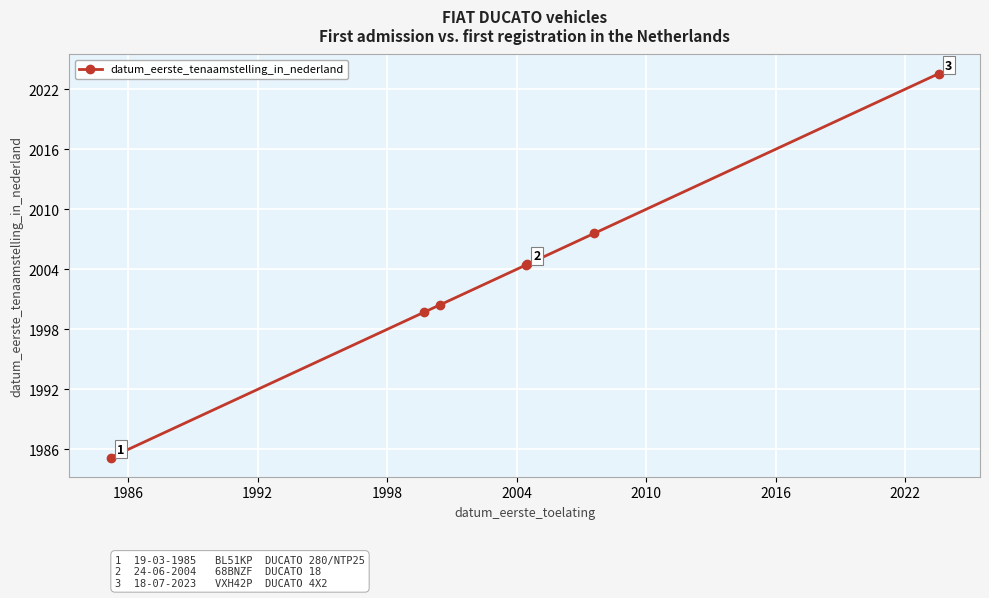

True or false: the data has more than 2 interior local peaks.

False